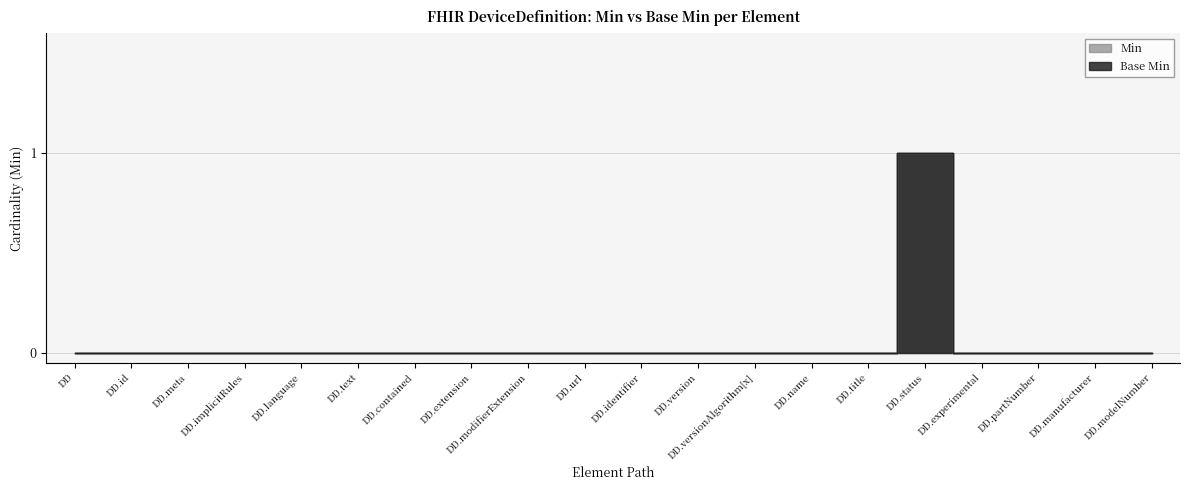

What are all the series names shown in the legend?

Min, Base Min